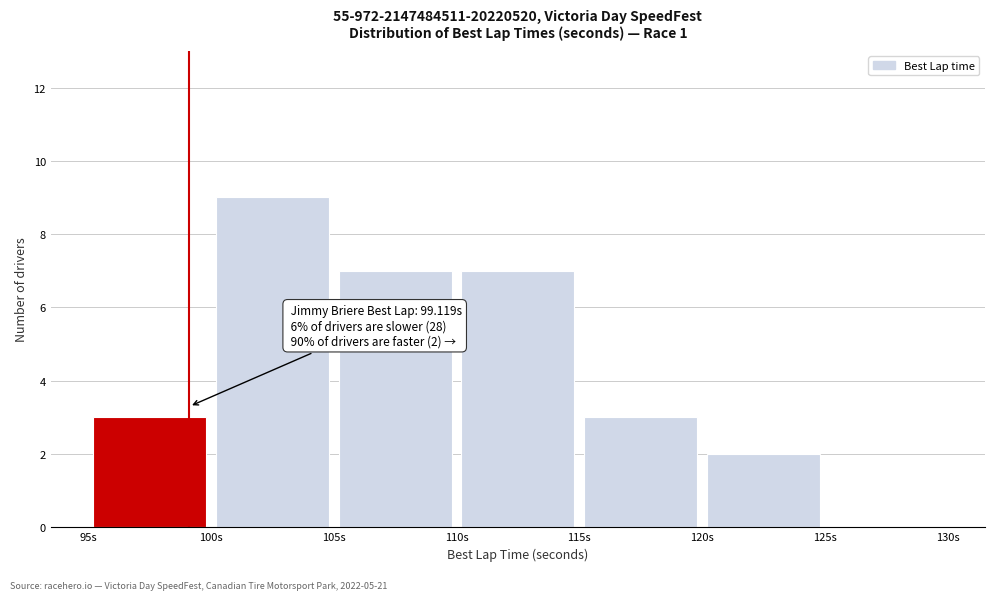

Which range on the x-axis has the tallest bar?

100 to 105